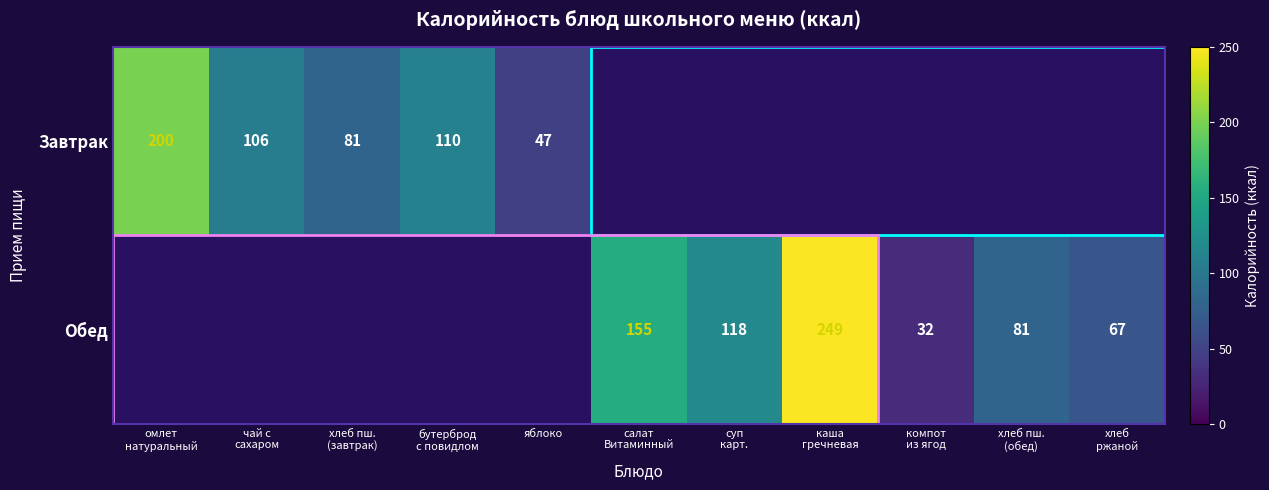

How many positive values does the Завтрак series have?

5